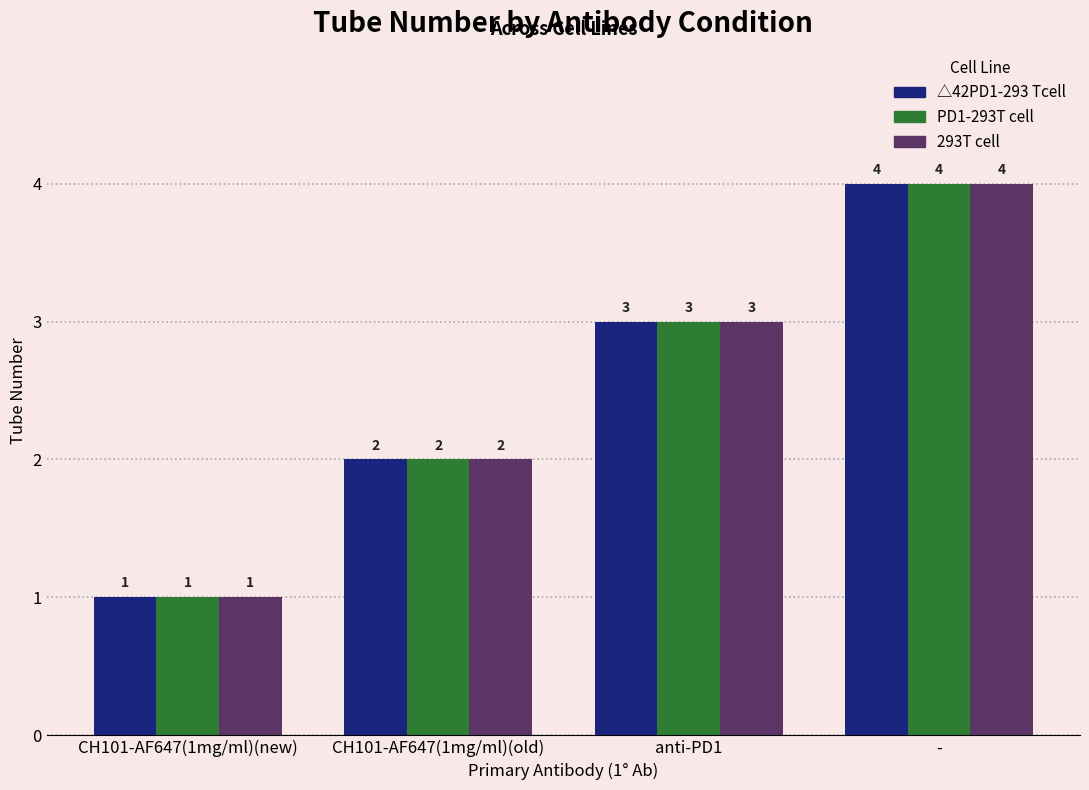

Where is PD1-293T cell nearest to the value 2?

CH101-AF647(1mg/ml)(old)